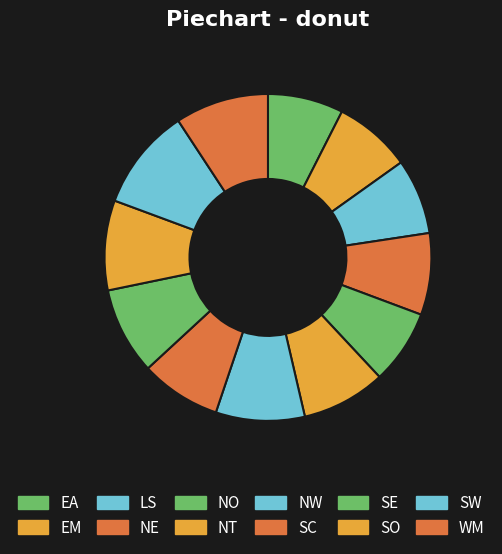

To the nearest percent, what portion does WM represent?

9%